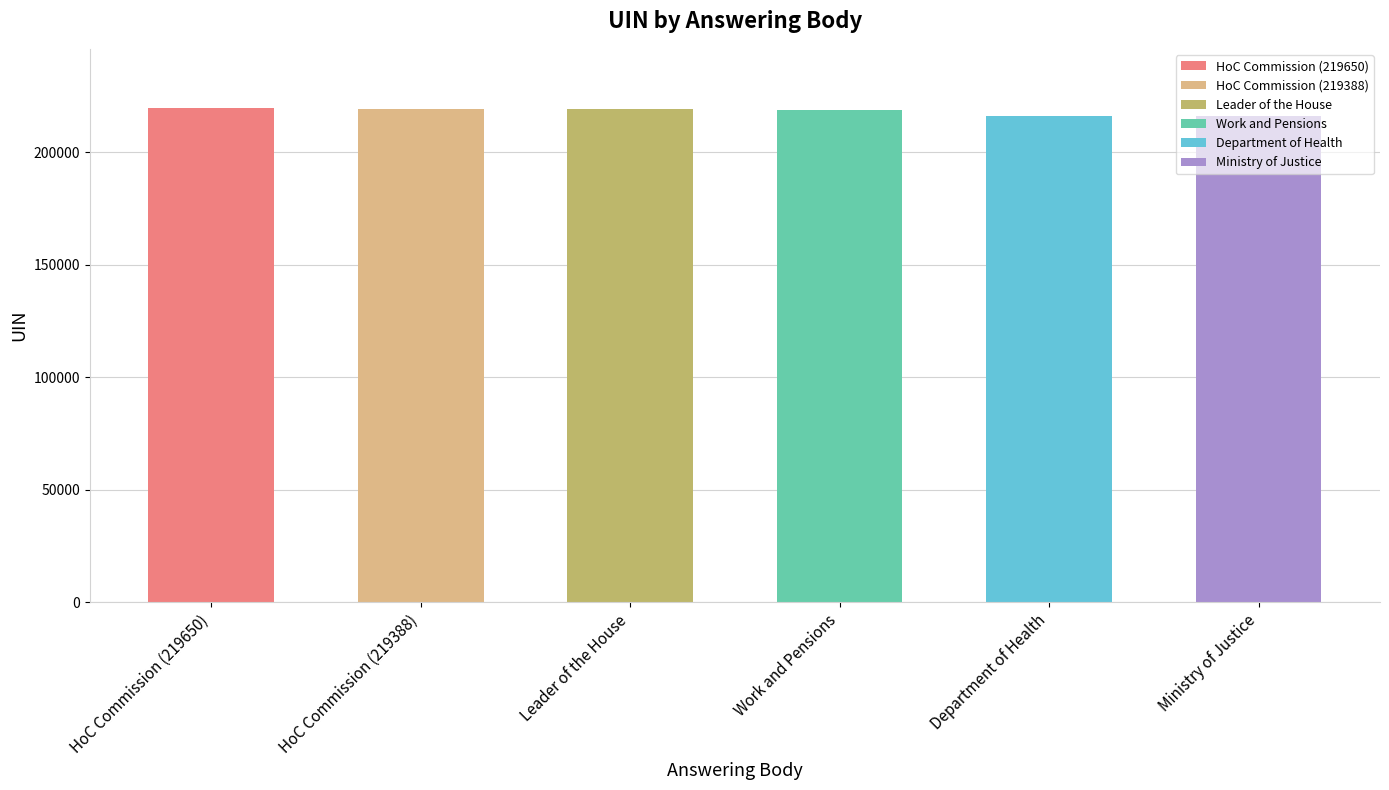

What is the greatest value displayed?

219650